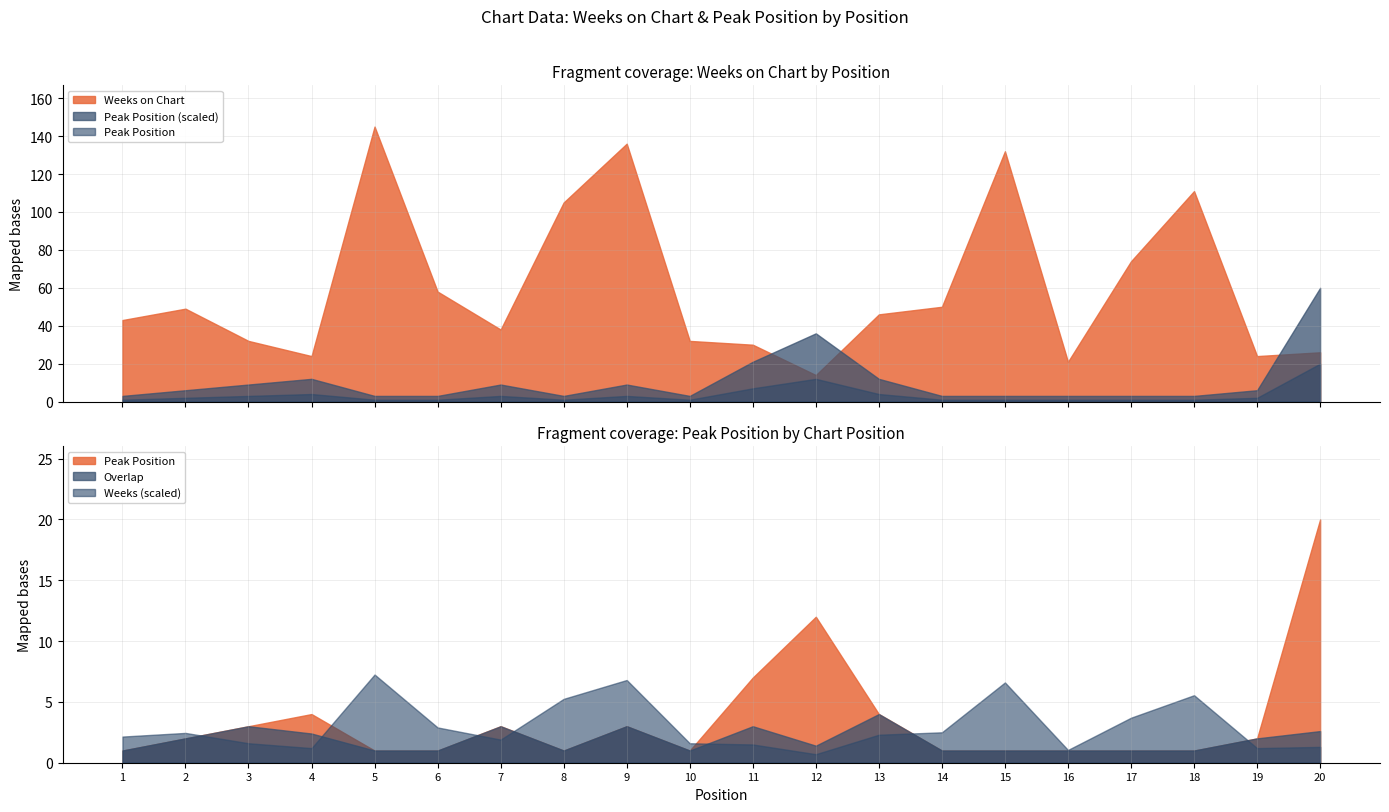

At which category is the sum across all series the highest?

5